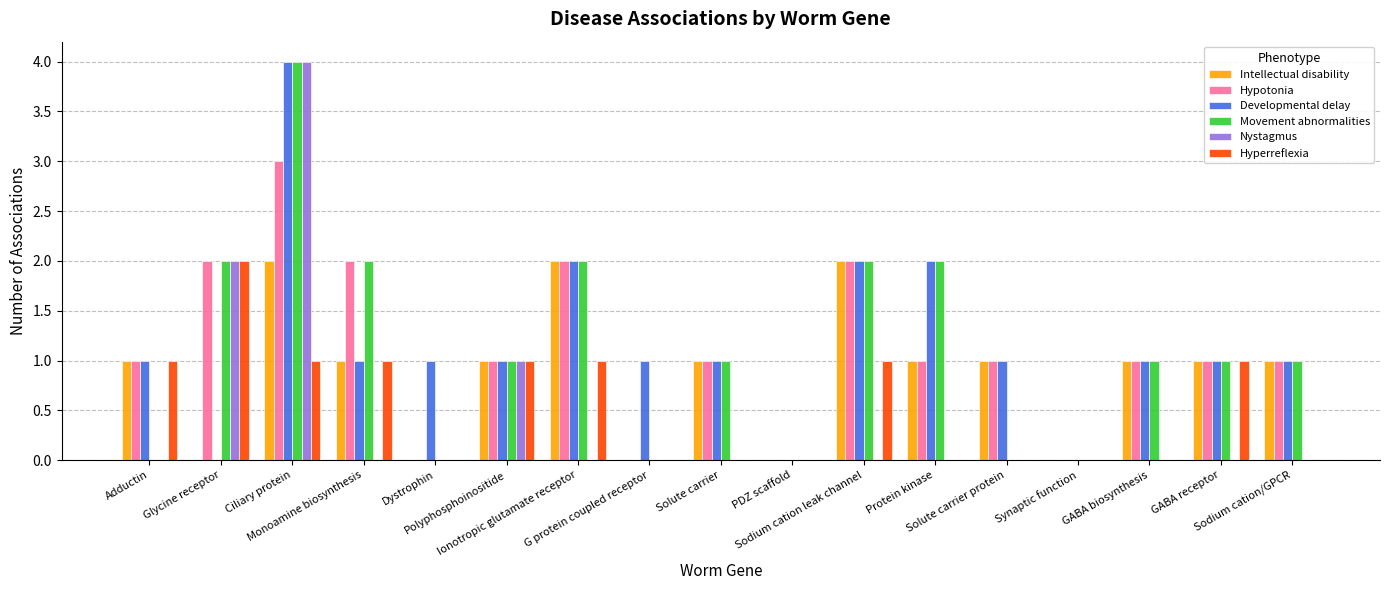

Which series has the largest total across all categories?

Developmental delay